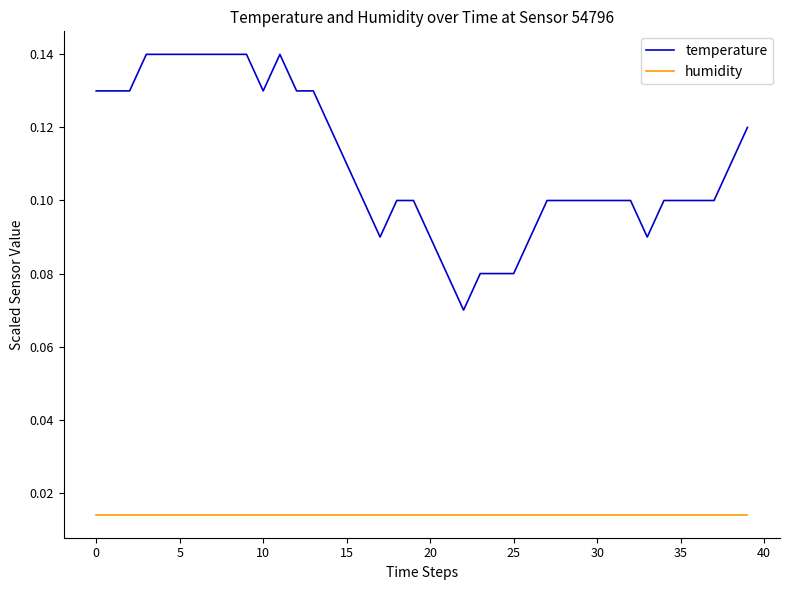

Which series has the largest total across all categories?

temperature